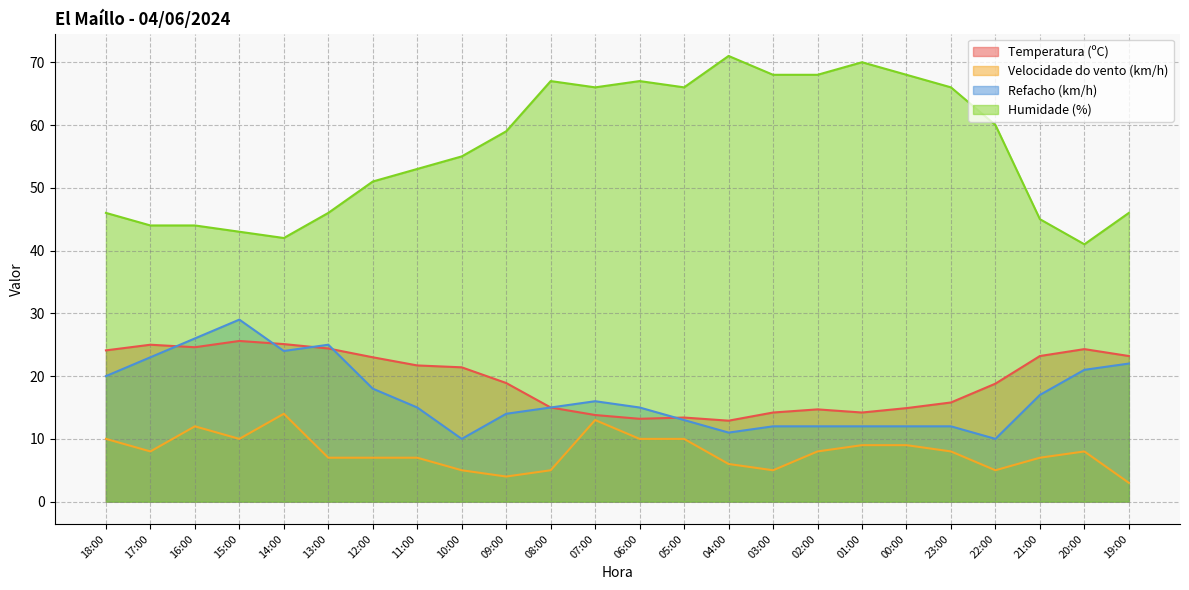

How many data points does each series have?

24